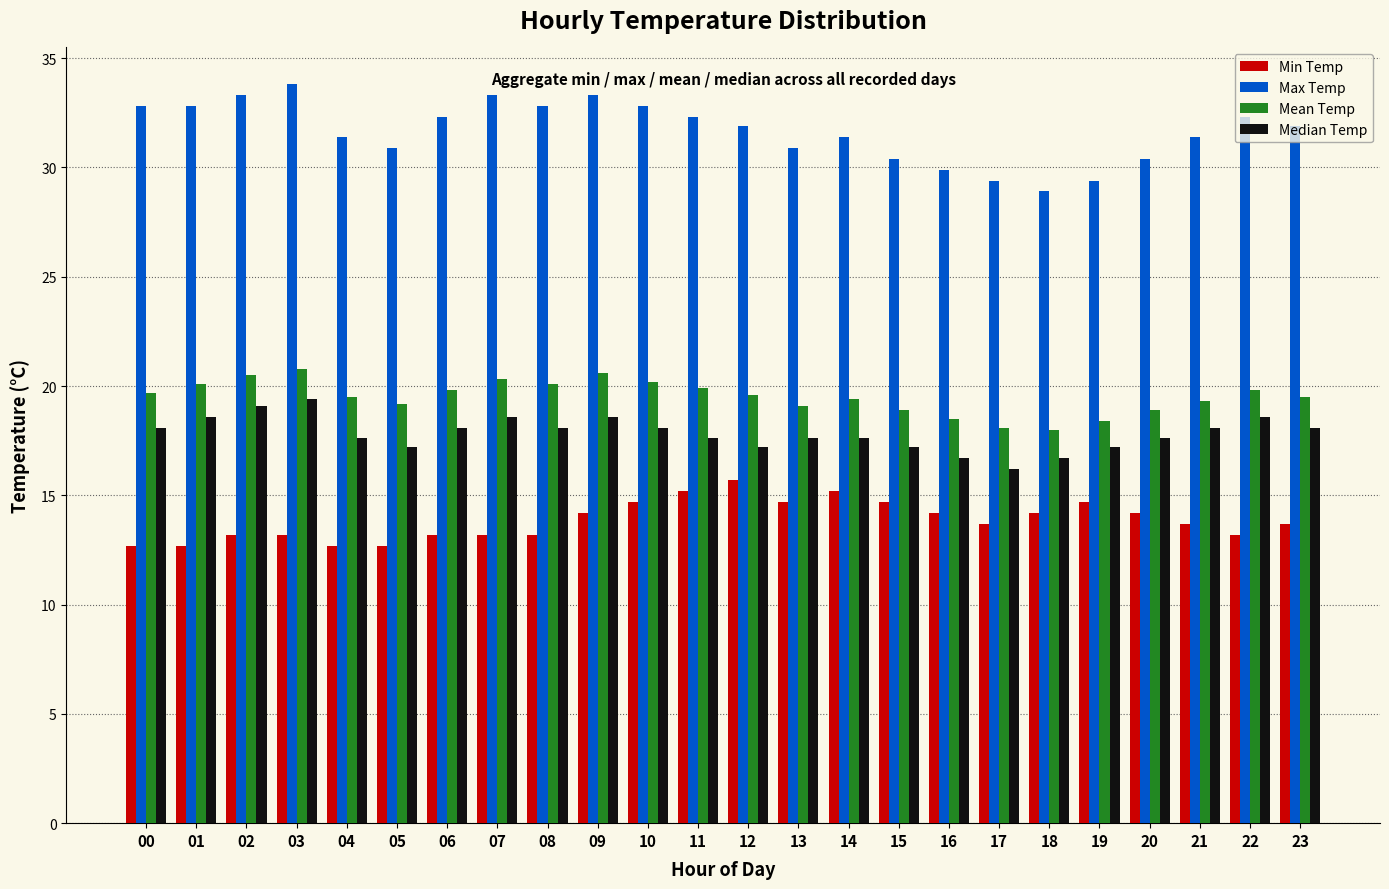

What is the highest value of the Mean Temp series?

20.8